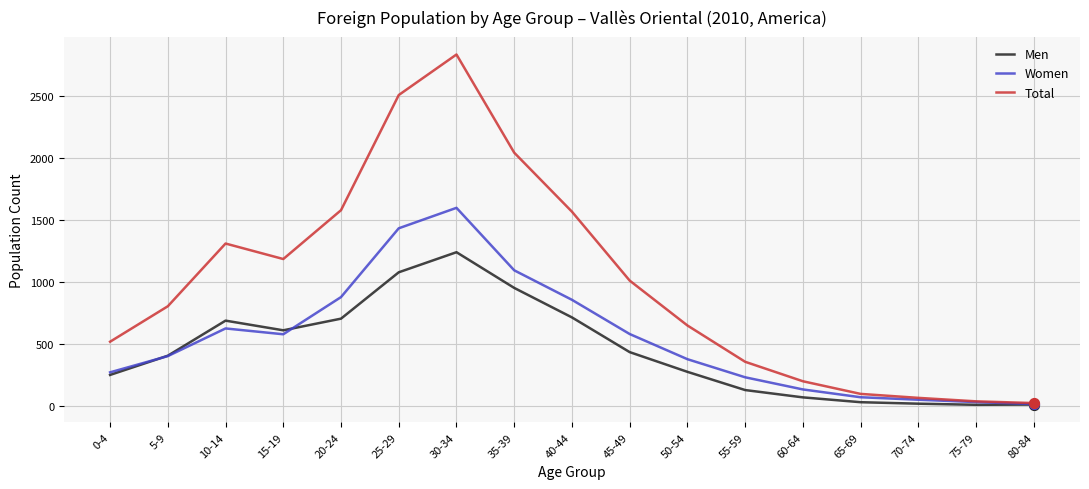

Which series changed the most between 5-9 and 20-24?

Total